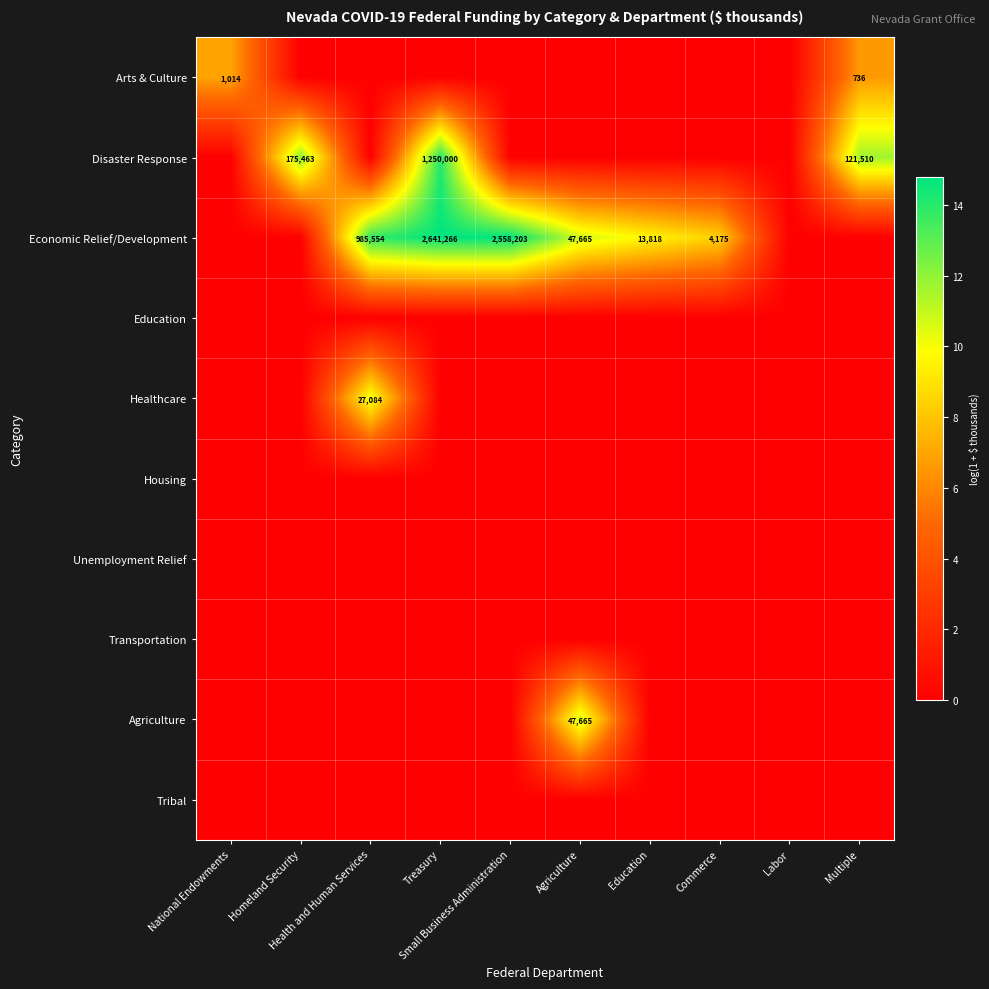

Which series changed the most between Homeland Security and Multiple?

Arts & Culture